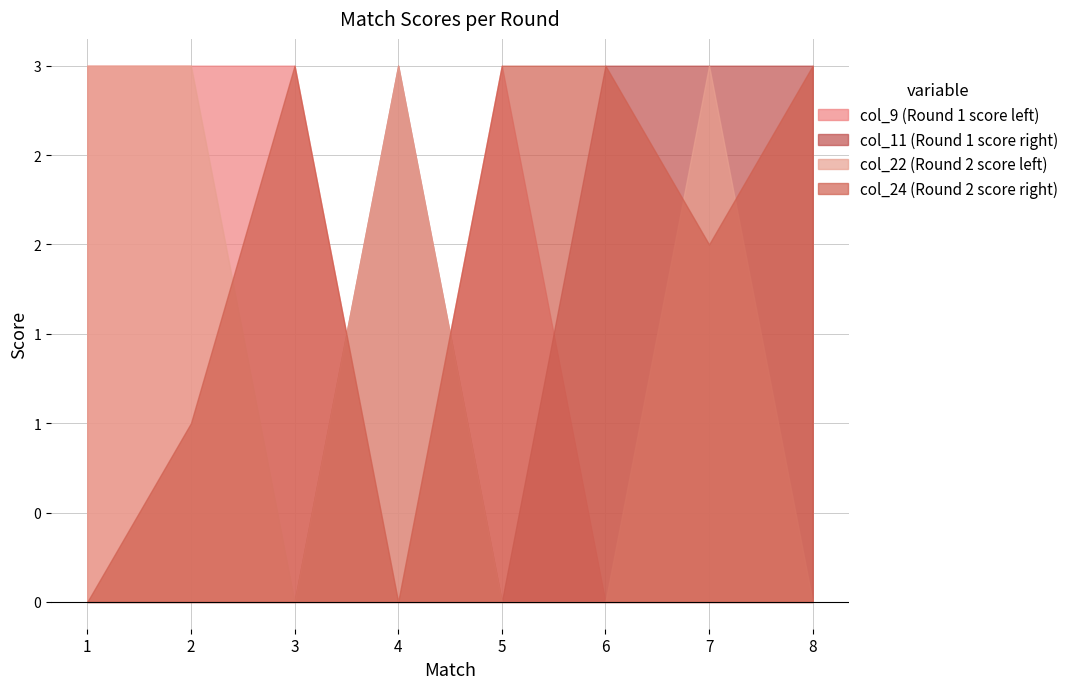

How many positive values does the col_24 (Round 2 score right) series have?

6